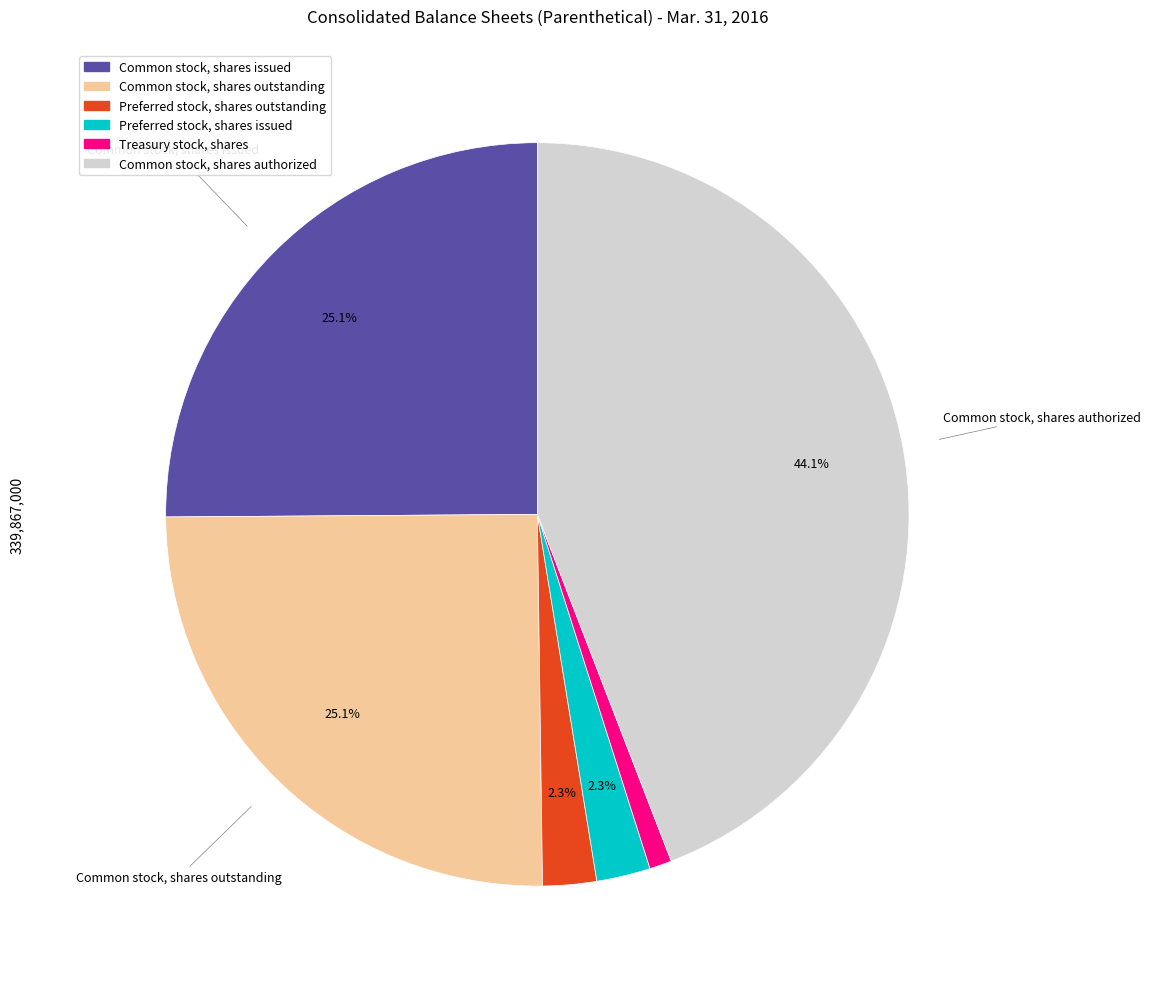

What is the ratio of the value at Common stock, shares issued to the value at Common stock, shares outstanding?

1.0